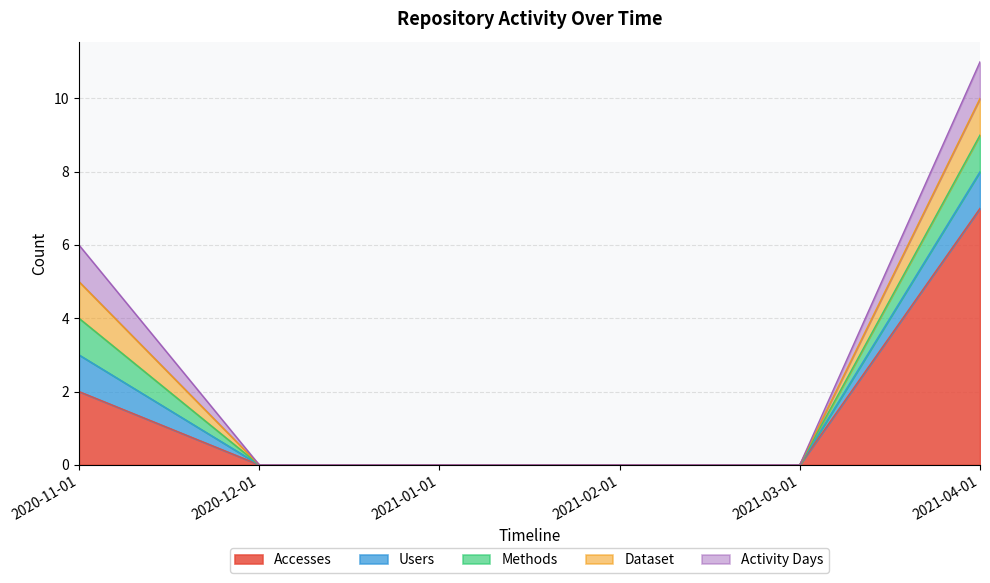

Rank the series at 2021-04-01 from lowest to highest value.

Users, Methods, Dataset, Activity Days, Accesses